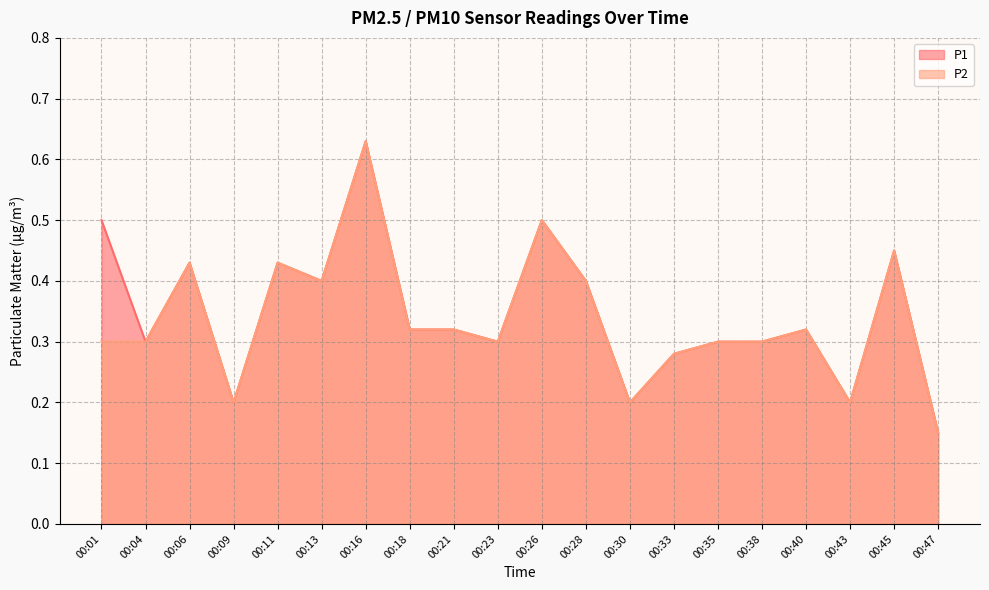

Reading left to right, extract all data points from this chart.

P1: 0.5	0.3	0.4	0.2	0.4	0.4	0.6	0.3	0.3	0.3	0.5	0.4	0.2	0.3	0.3	0.3	0.3	0.2	0.5	0.1
P2: 0.3	0.3	0.4	0.2	0.4	0.4	0.6	0.3	0.3	0.3	0.5	0.4	0.2	0.3	0.3	0.3	0.3	0.2	0.5	0.1